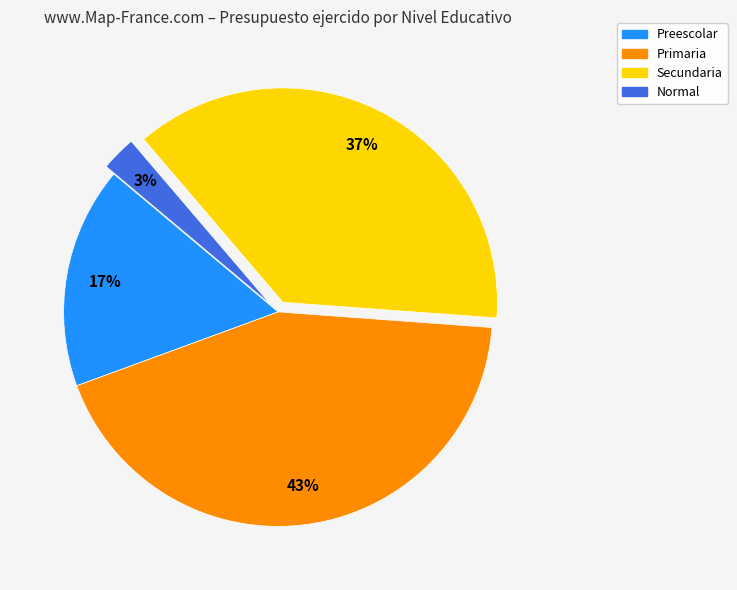

To the nearest percent, what is the combined percentage of Primaria and Normal?

46%